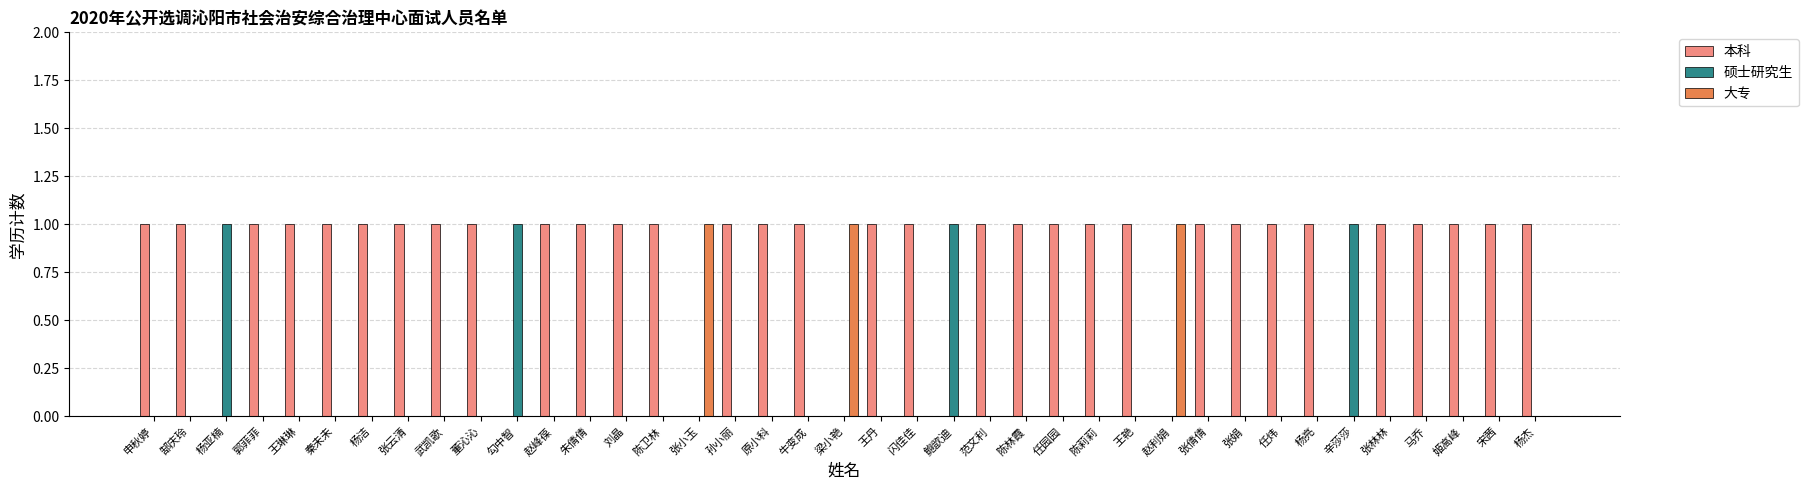

True or false: 本科 has a value of 1 at 陈卫林.

True